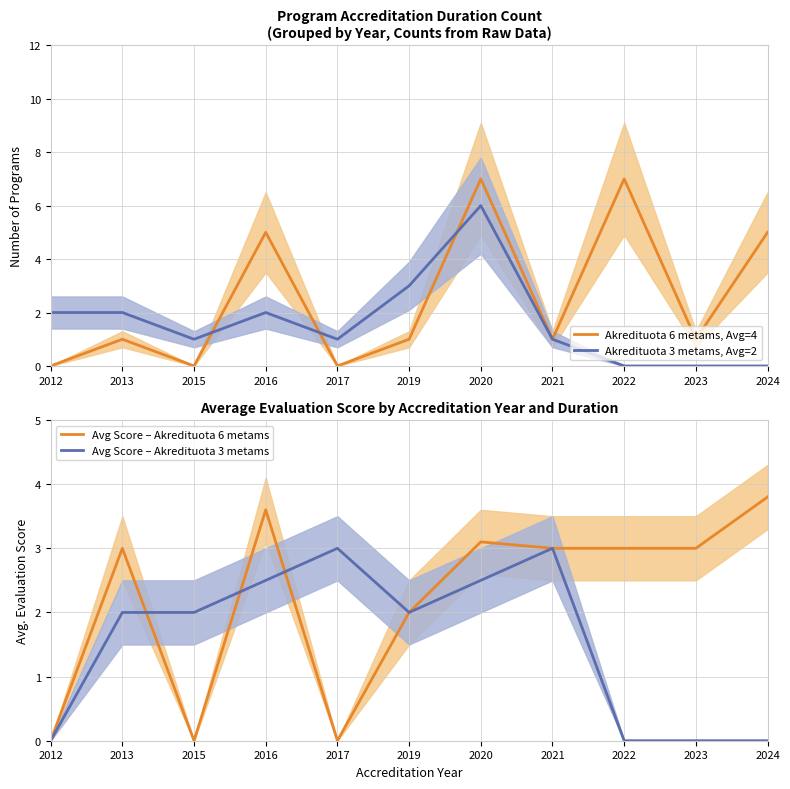

How many lines are shown in the chart?

4